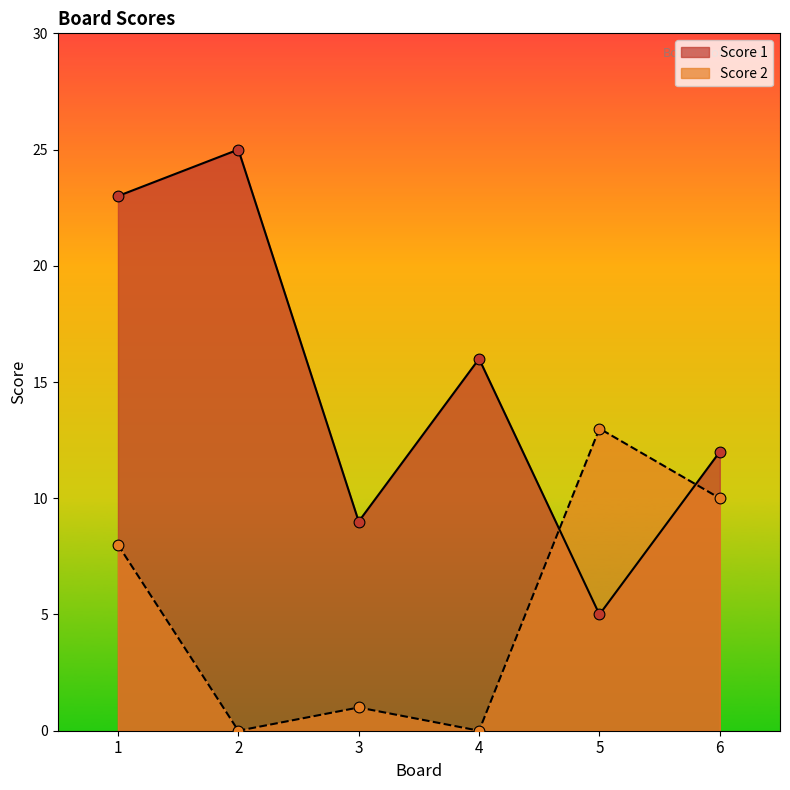

At which category is the sum across all series the highest?

1